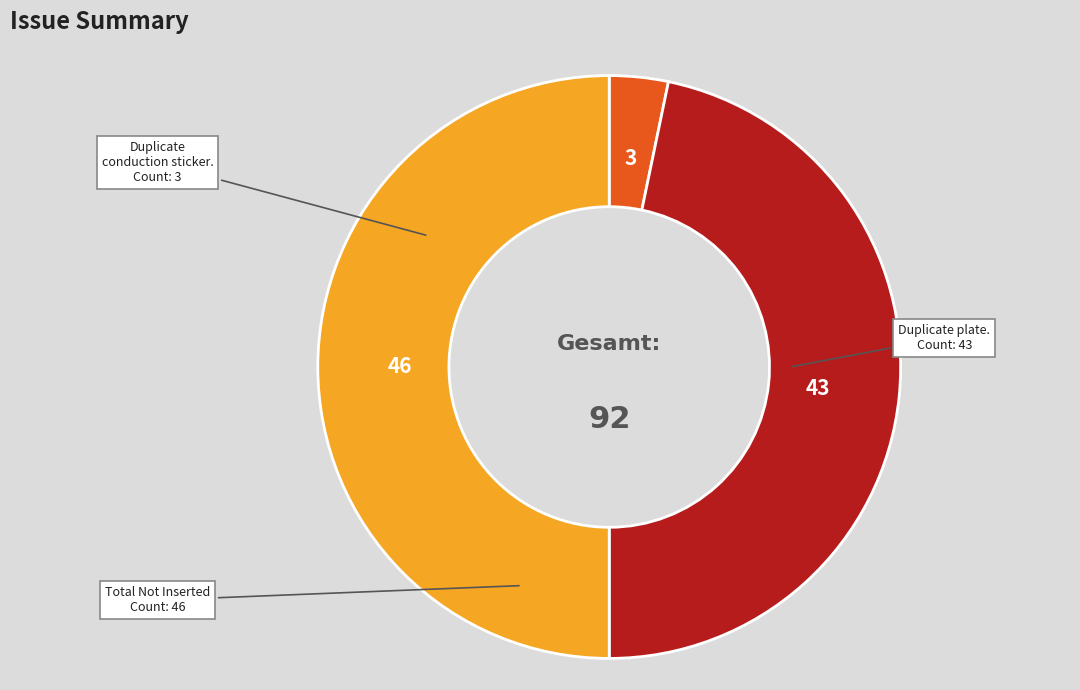

Between Duplicate plate. and Total Not Inserted, which is larger?

Total Not Inserted